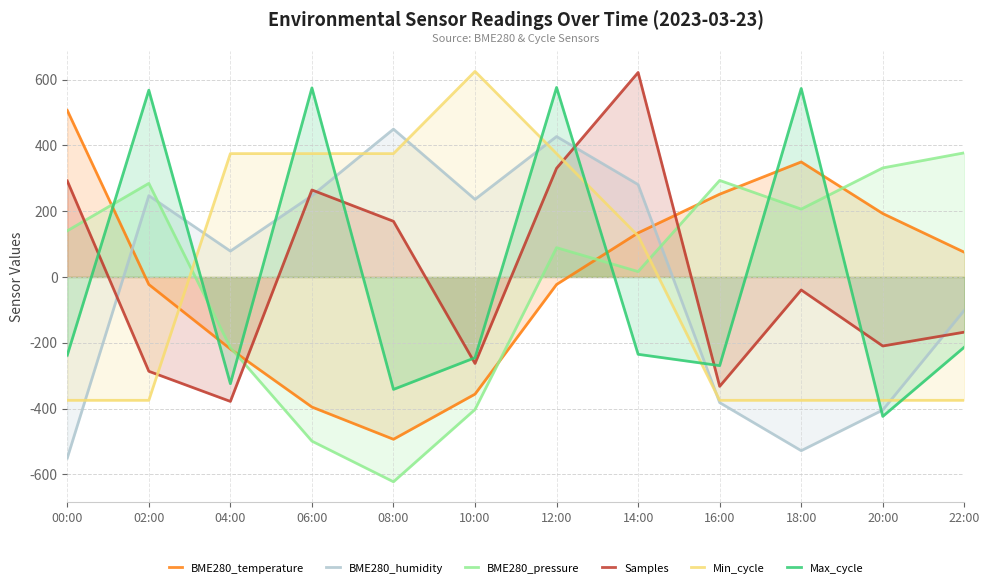

Reading left to right, extract all data points from this chart.

BME280_temperature: 506.5	-22.9	-219.0	-395.4	-493.5	-356.2	-22.9	134.0	251.6	349.7	192.8	75.2
BME280_humidity: -550.6	247.2	78.7	247.2	449.4	236.0	427.0	280.9	-382.0	-528.1	-404.5	-101.1
BME280_pressure: 140.4	284.5	-214.4	-499.1	-622.6	-402.9	89.1	16.4	293.5	206.3	331.5	377.4
Samples: 292.0	-286.8	-378.4	264.5	169.3	-263.0	330.4	621.6	-332.6	-39.5	-209.9	-167.7
Min_cycle: -375.0	-375.0	375.0	375.0	375.0	625.0	375.0	125.0	-375.0	-375.0	-375.0	-375.0
Max_cycle: -237.8	567.8	-324.5	574.7	-341.8	-245.5	576.1	-235.1	-269.6	573.0	-423.9	-213.4